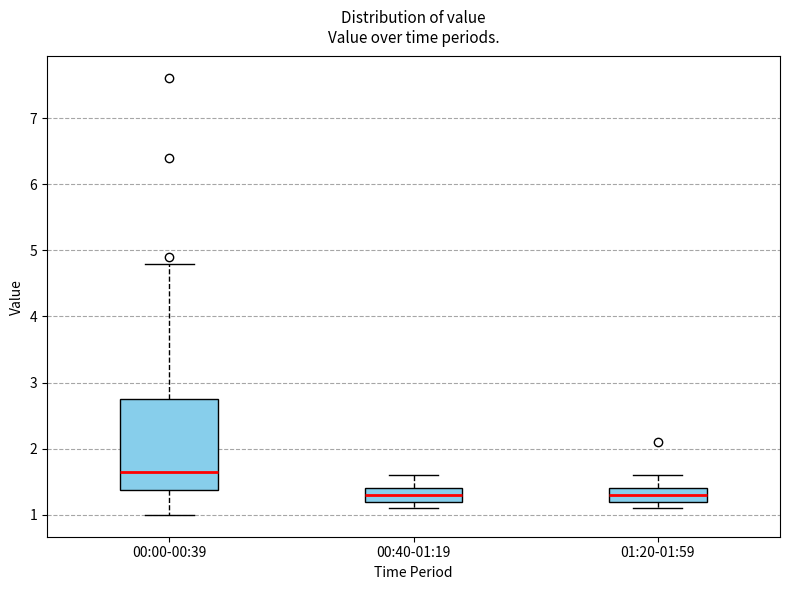

Comparing the boxes themselves (not the whiskers), which one is the tallest?

00:00-00:39